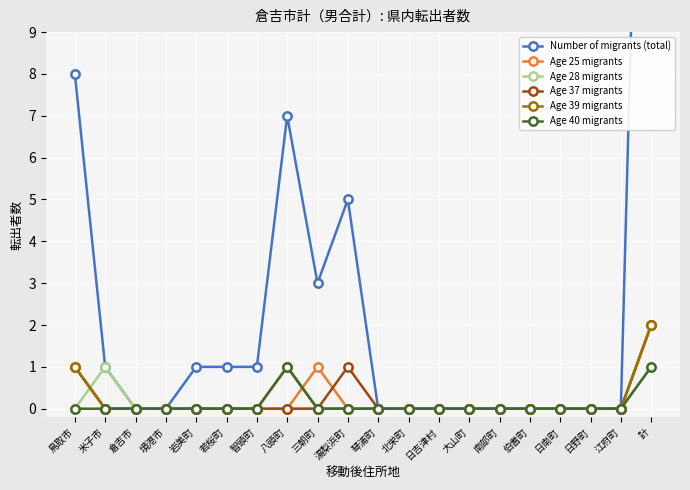

The Age 40 migrants series shows 0 at 鳥取市. True or false?

True